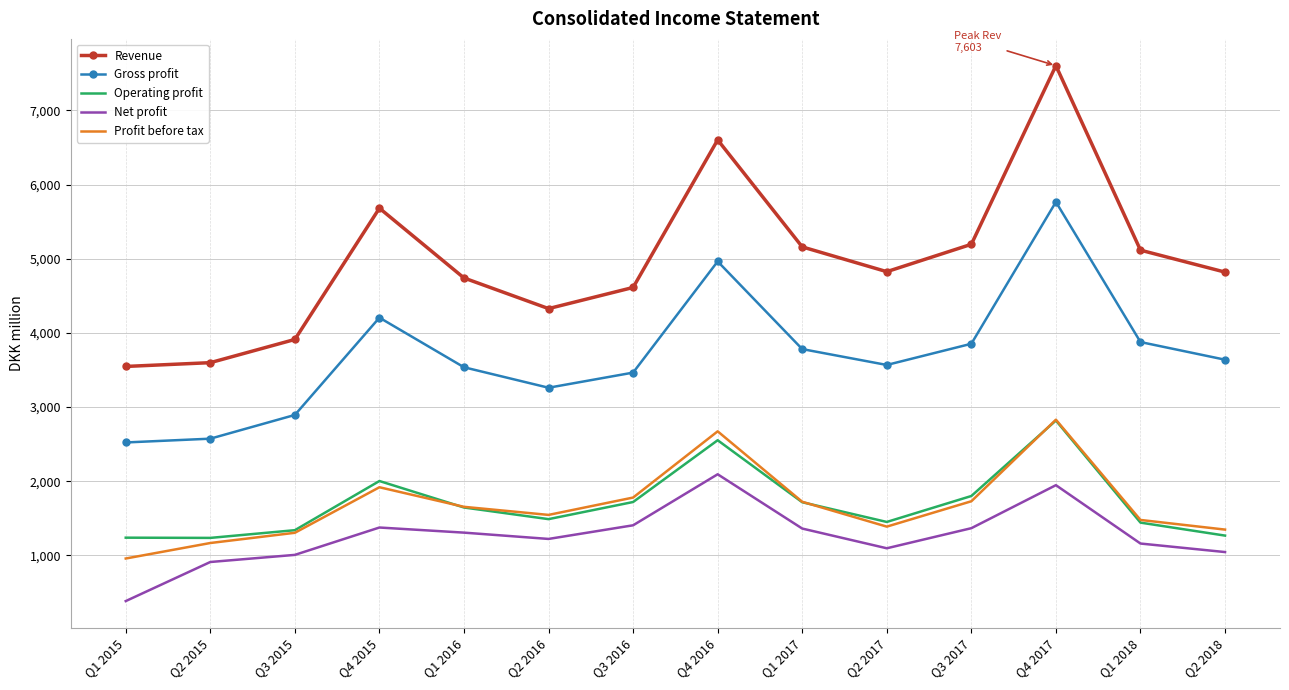

True or false: Net profit and Profit before tax intersect in this chart.

False